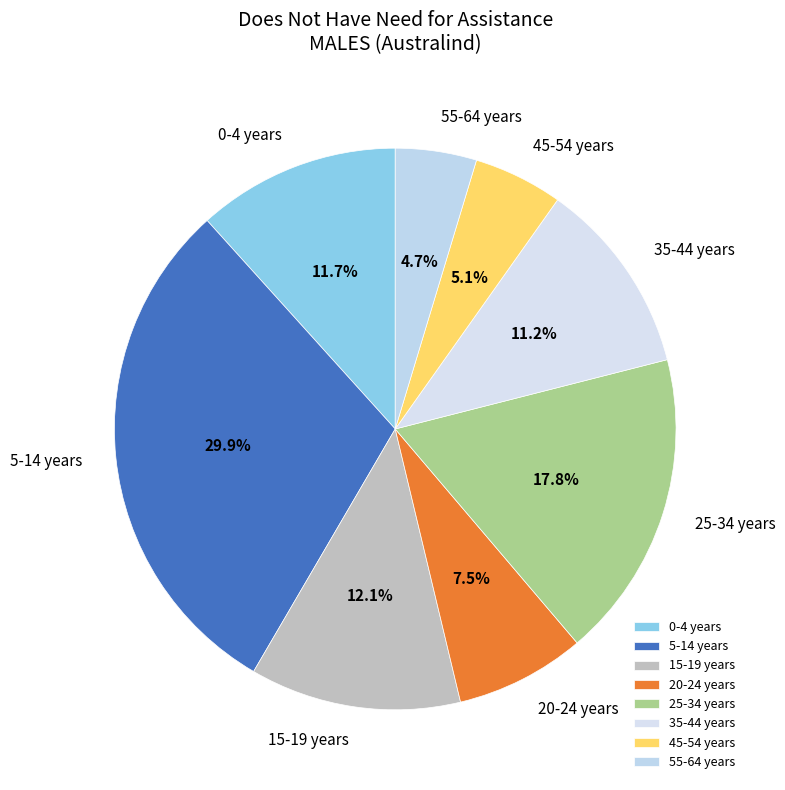

Which slice is the largest?

5-14 years